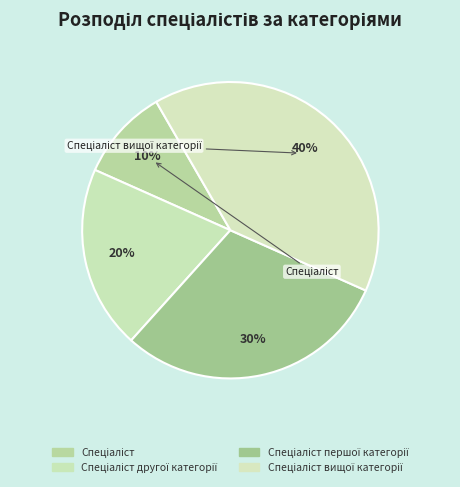

Count the number of slices in the pie.

4